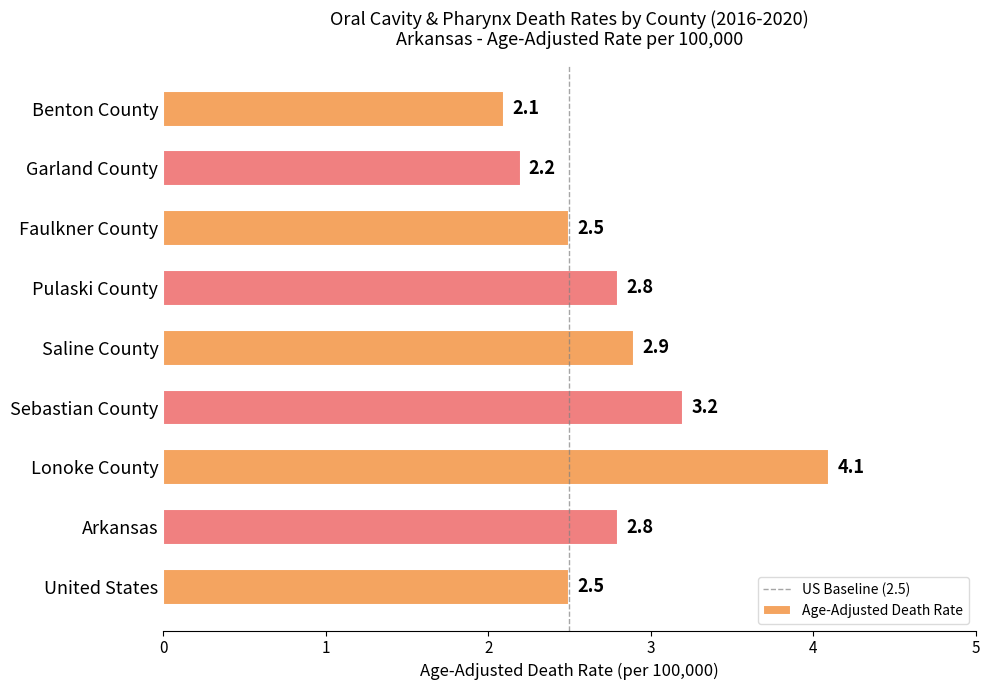

What is the label of the 2nd bar from the top?

Garland County